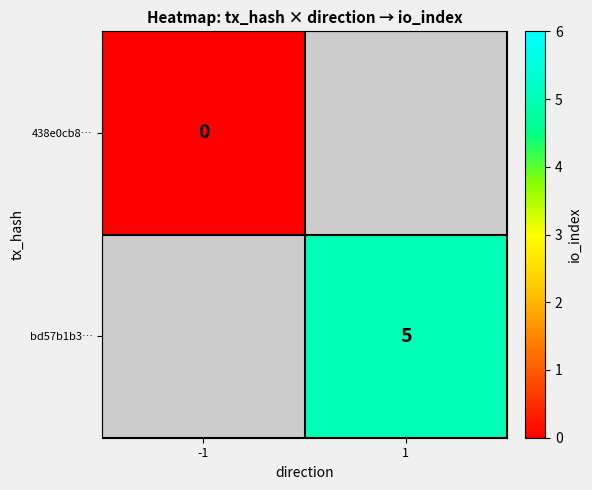

Is the value of 438e0cb8… at -1 greater than the value of bd57b1b3… at 1?

No